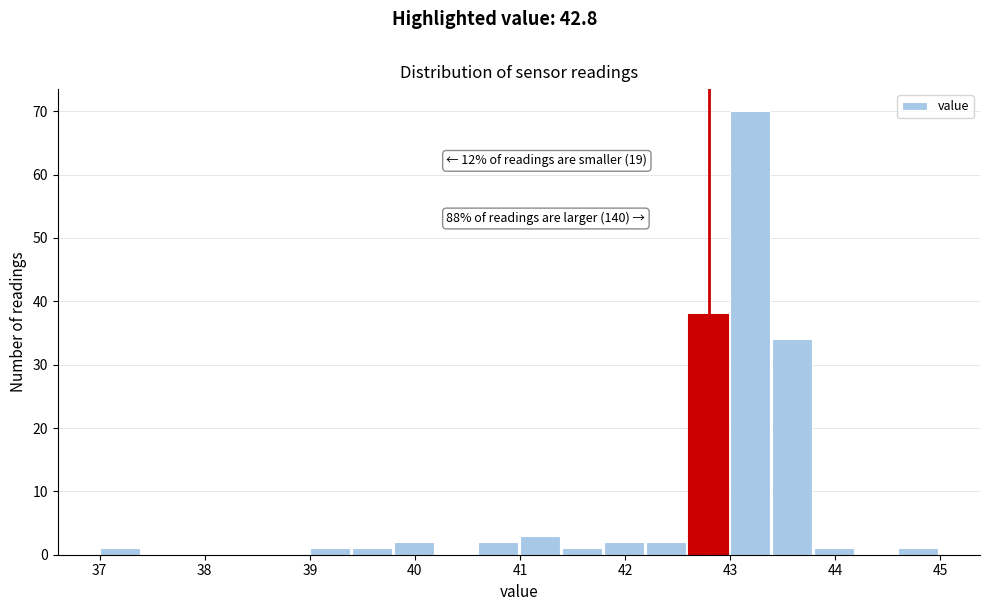

Which range on the x-axis has the tallest bar?

43.0 to 43.4